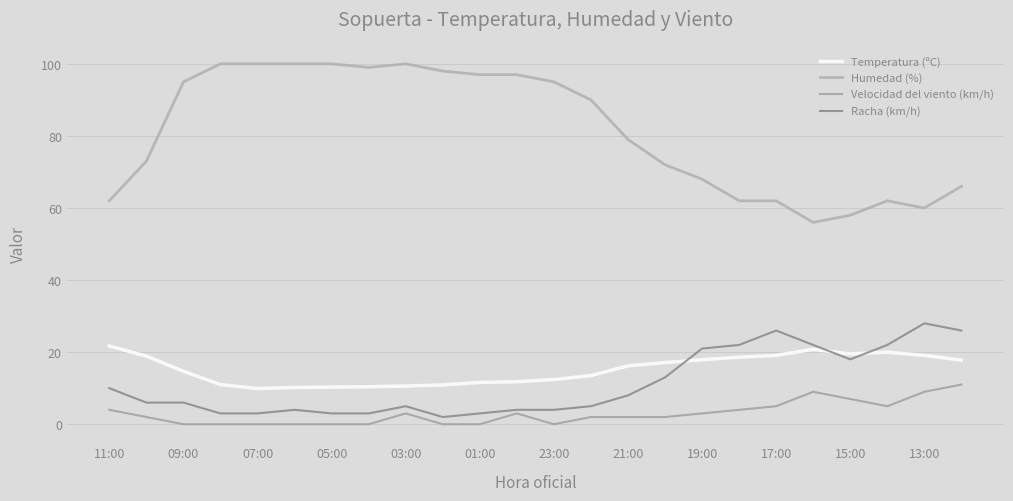

True or false: Racha (km/h) and Velocidad del viento (km/h) cross at least once.

False